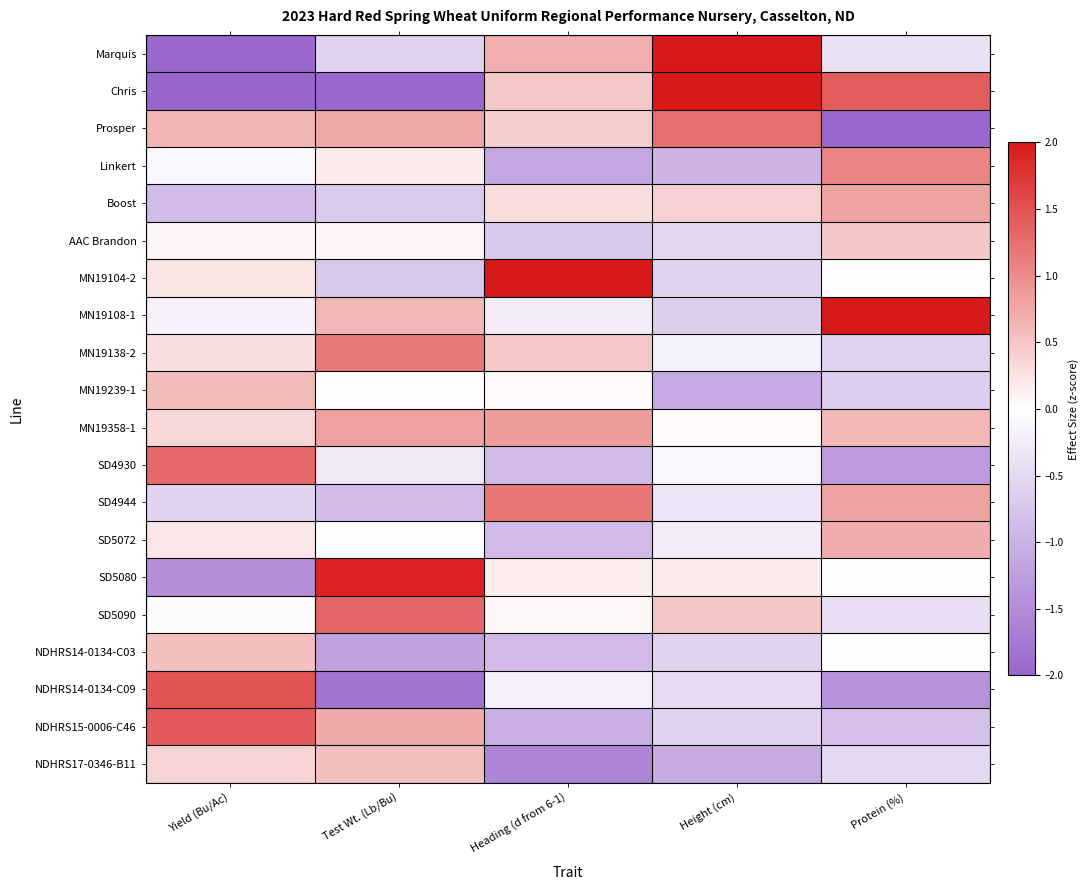

What is the difference between the highest and lowest values at Test Wt. (Lb/Bu)?

3.9